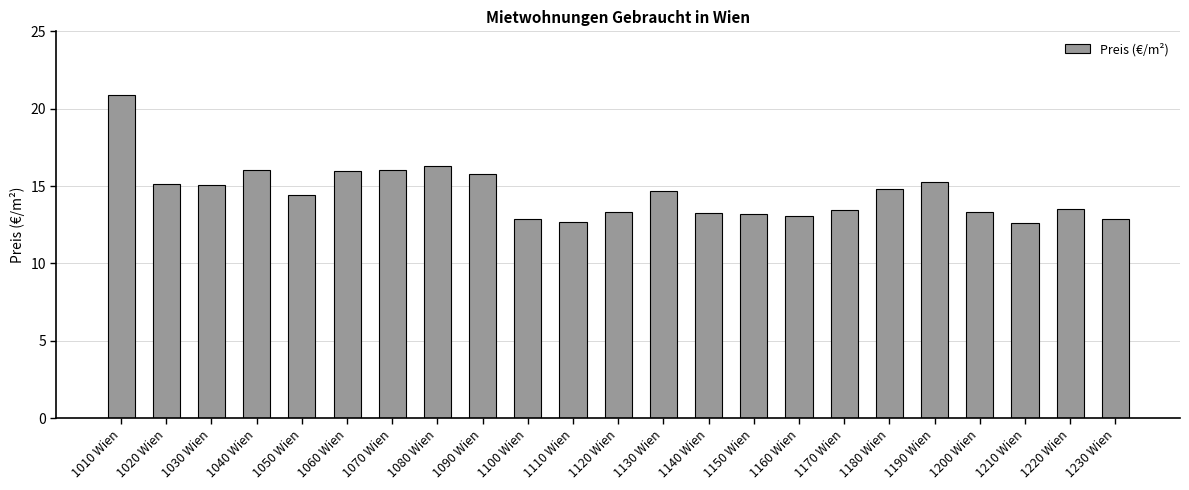

What is the label of the 21st bar from the right?

1030 Wien